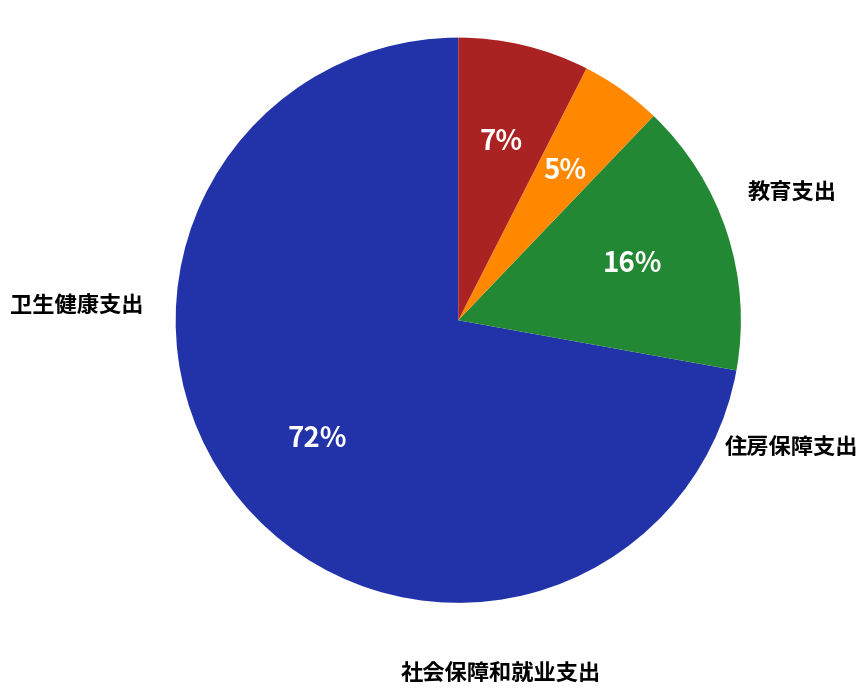

Between 住房保障支出 and 卫生健康支出, which is larger?

住房保障支出